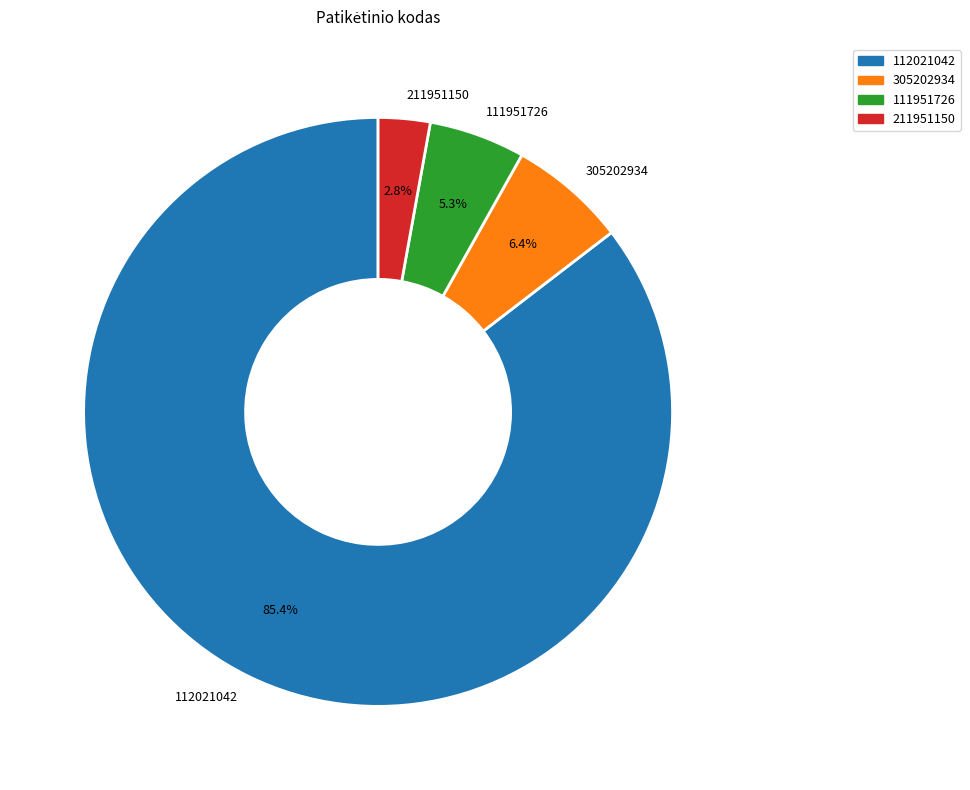

Which slice is the largest?

112021042